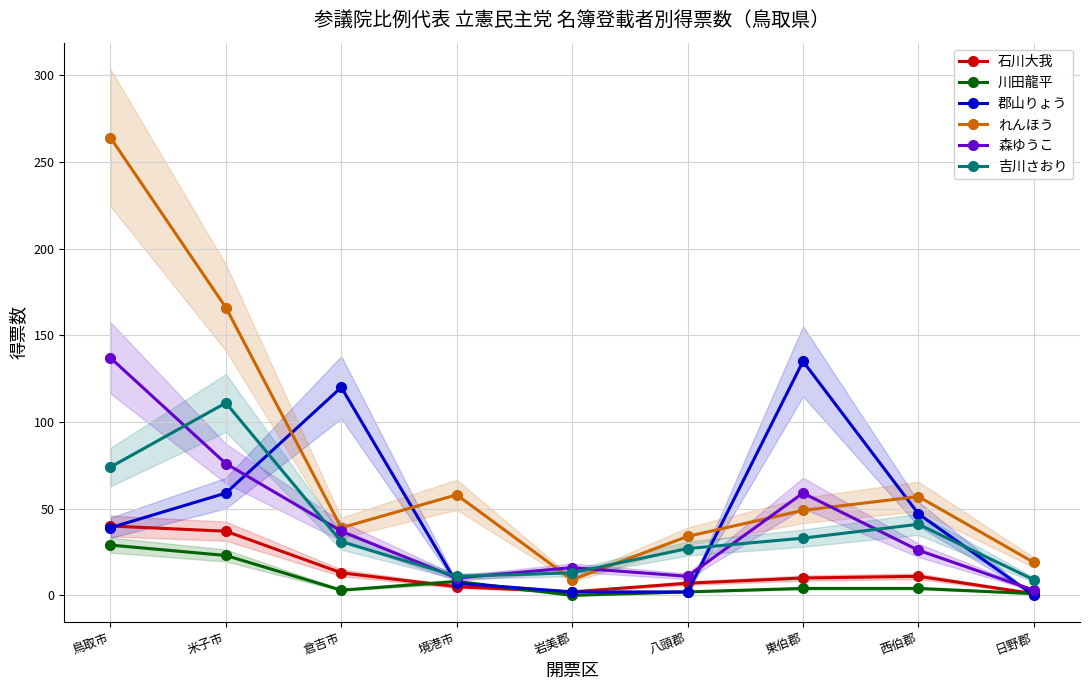

What is the difference between the maximum and second lowest values in the 吉川さおり series?

100